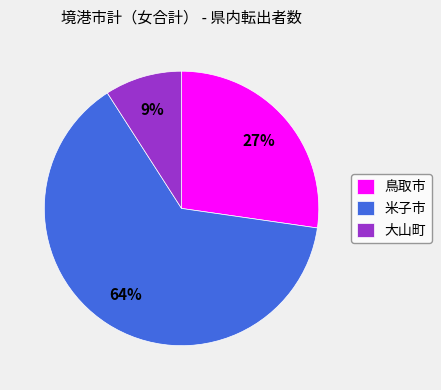

To the nearest percent, what percentage of the pie is 鳥取市?

27%